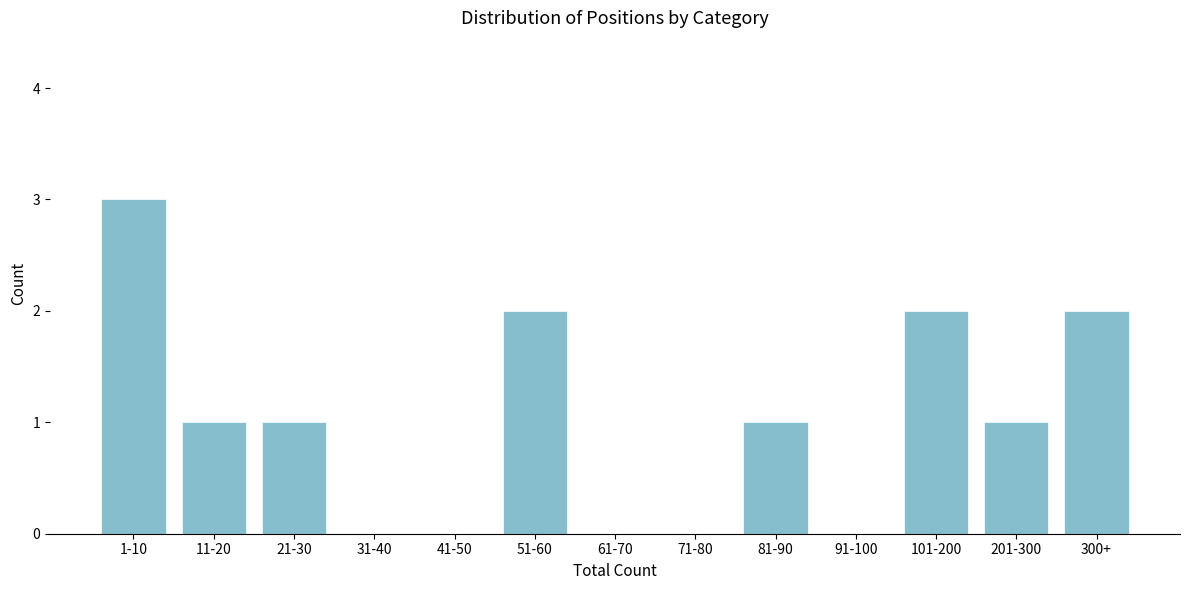

Reading right to left, list all the values displayed in this chart.

300+=2	201-300=1	101-200=2	91-100=0	81-90=1	71-80=0	61-70=0	51-60=2	41-50=0	31-40=0	21-30=1	11-20=1	1-10=3